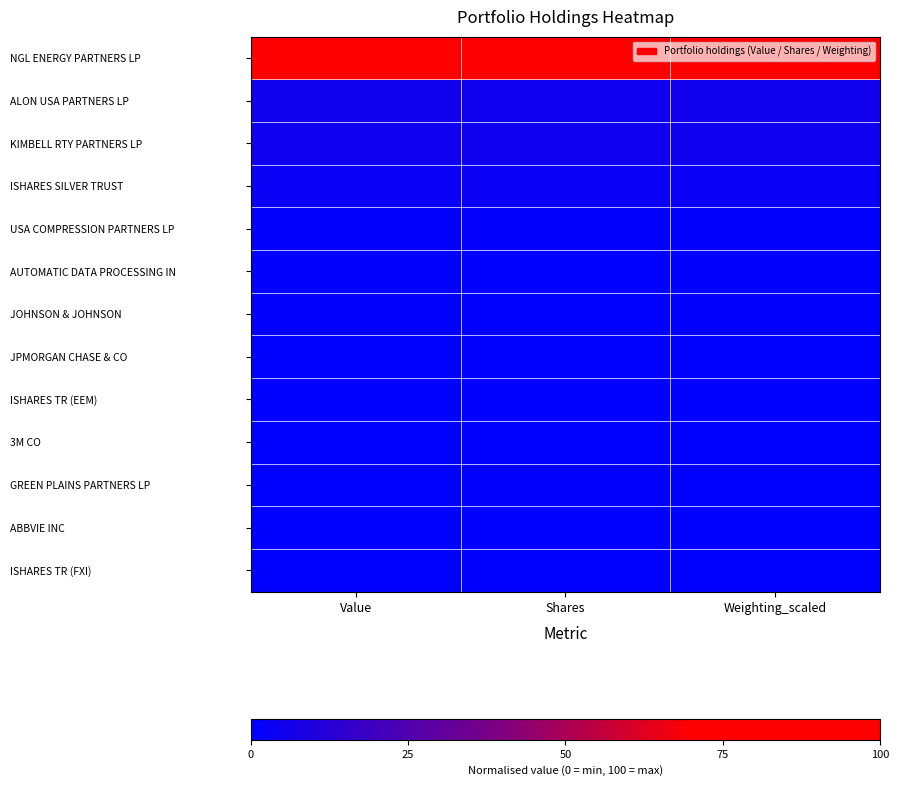

Reading right to left, transcribe all the data shown in this chart.

NGL ENERGY PARTNERS LP: Weighting_scaled=100.0	Shares=100.0	Value=100.0
ALON USA PARTNERS LP: Weighting_scaled=5.4	Shares=4.9	Value=5.4
KIMBELL RTY PARTNERS LP: Weighting_scaled=5.0	Shares=4.8	Value=5.0
ISHARES SILVER TRUST: Weighting_scaled=3.5	Shares=3.5	Value=3.4
USA COMPRESSION PARTNERS LP: Weighting_scaled=0.6	Shares=1.0	Value=0.6
AUTOMATIC DATA PROCESSING IN: Weighting_scaled=0.4	Shares=0.1	Value=0.4
JOHNSON & JOHNSON: Weighting_scaled=0.4	Shares=0.1	Value=0.4
JPMORGAN CHASE & CO: Weighting_scaled=0.3	Shares=0.1	Value=0.4
ISHARES TR (EEM): Weighting_scaled=0.2	Shares=0.2	Value=0.2
3M CO: Weighting_scaled=0.2	Shares=0.0	Value=0.2
GREEN PLAINS PARTNERS LP: Weighting_scaled=0.2	Shares=0.5	Value=0.2
ABBVIE INC: Weighting_scaled=0.1	Shares=0.0	Value=0.1
ISHARES TR (FXI): Weighting_scaled=0.0	Shares=0.1	Value=0.0